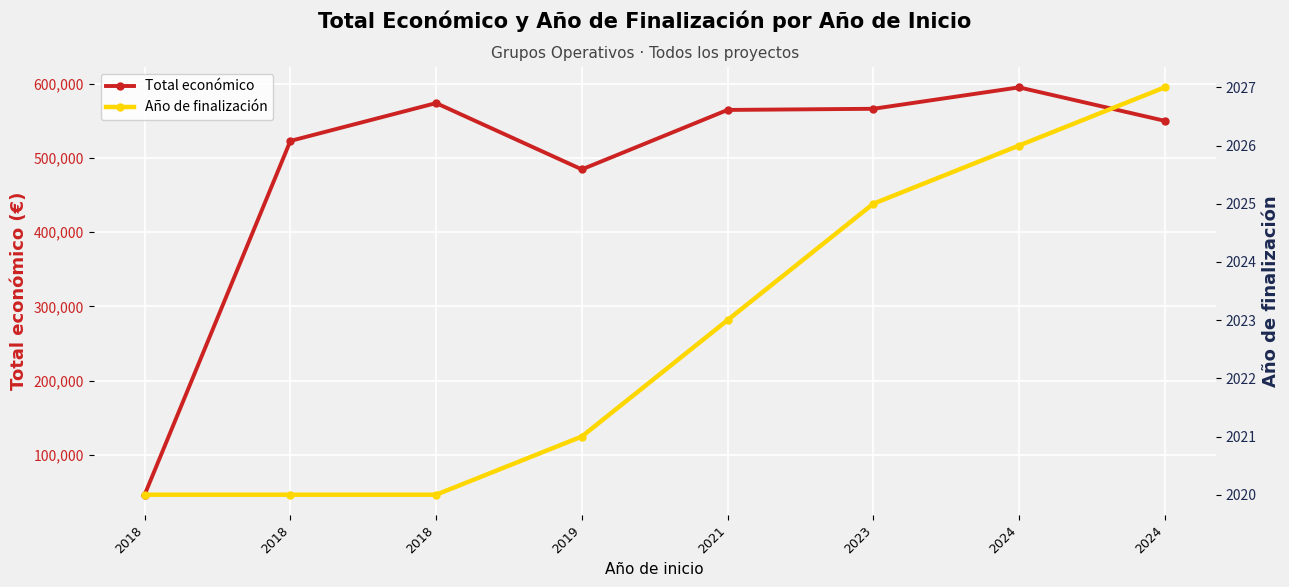

How many data points in Total económico are above 564758?

3